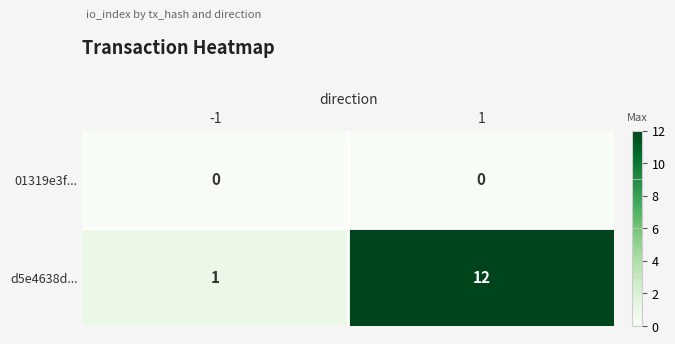

Which series has the widest spread of values?

d5e4638d...